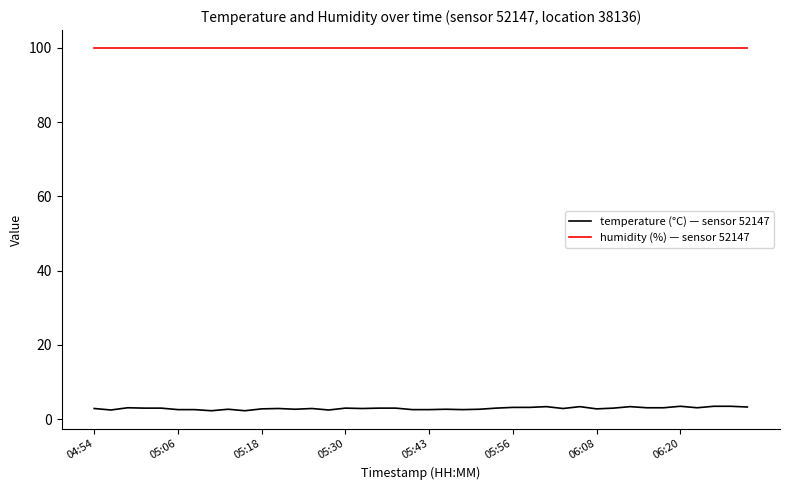

True or false: humidity (%) — sensor 52147 and temperature (°C) — sensor 52147 cross at least once.

False